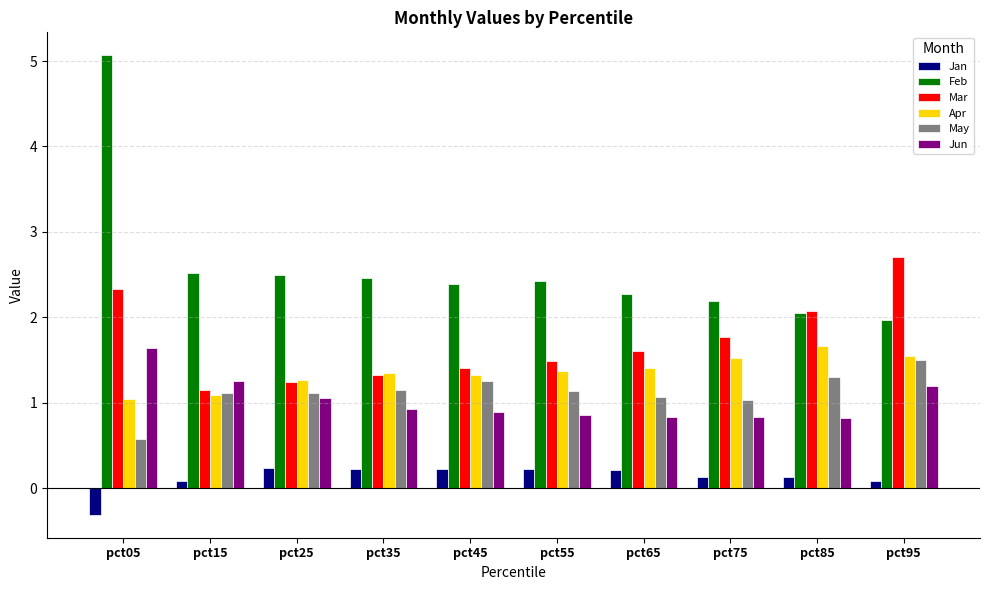

Which label corresponds to the largest value in the chart?

pct05